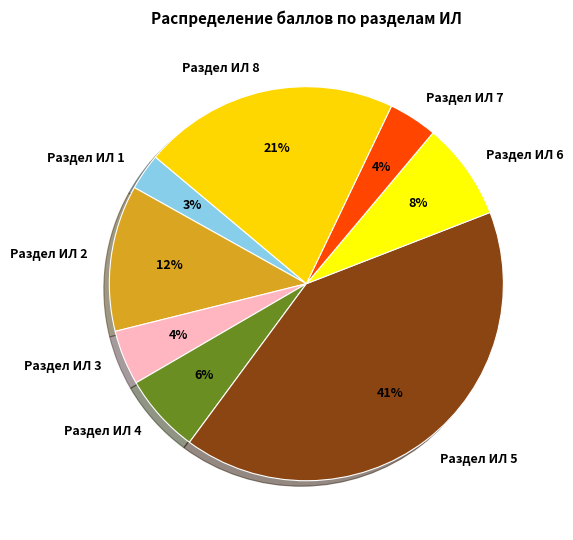

What percentage is the Раздел ИЛ 2 slice, to the nearest percent?

12%